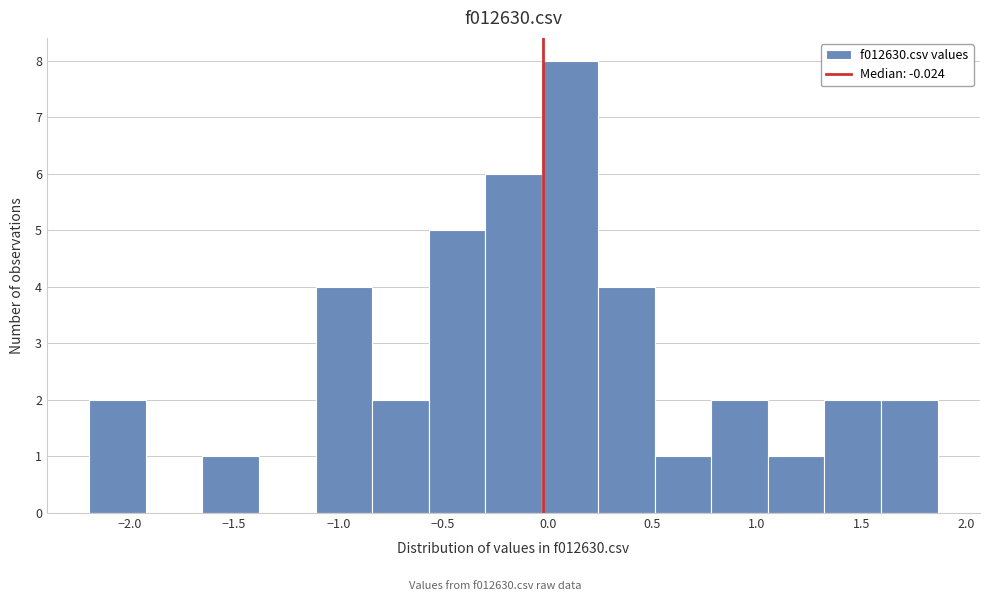

What is the height of the bar covering -1.10 to -0.85 on the x-axis? Neither the bar edges nor the heights are printed on the chart, so give them approximately, as read against the axes.

4